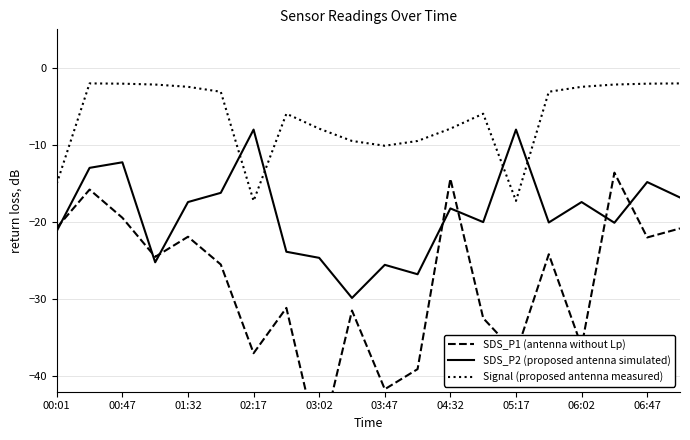

Reading left to right, transcribe all the data shown in this chart.

SDS_P1 (antenna without Lp): -20.7	-15.8	-19.4	-24.5	-21.9	-25.5	-37.0	-31.1	-49.4	-31.5	-41.7	-39.1	-14.4	-32.5	-37.0	-24.2	-36.1	-13.6	-22.0	-20.8
SDS_P2 (proposed antenna simulated): -21.2	-13.0	-12.2	-25.2	-17.4	-16.2	-8.0	-23.8	-24.6	-29.8	-25.5	-26.8	-18.2	-20.0	-8.0	-20.1	-17.4	-20.1	-14.8	-16.8
Signal (proposed antenna measured): -15.0	-2.0	-2.0	-2.2	-2.5	-3.1	-17.3	-5.9	-7.9	-9.5	-10.1	-9.5	-7.9	-5.9	-17.3	-3.1	-2.5	-2.2	-2.0	-2.0